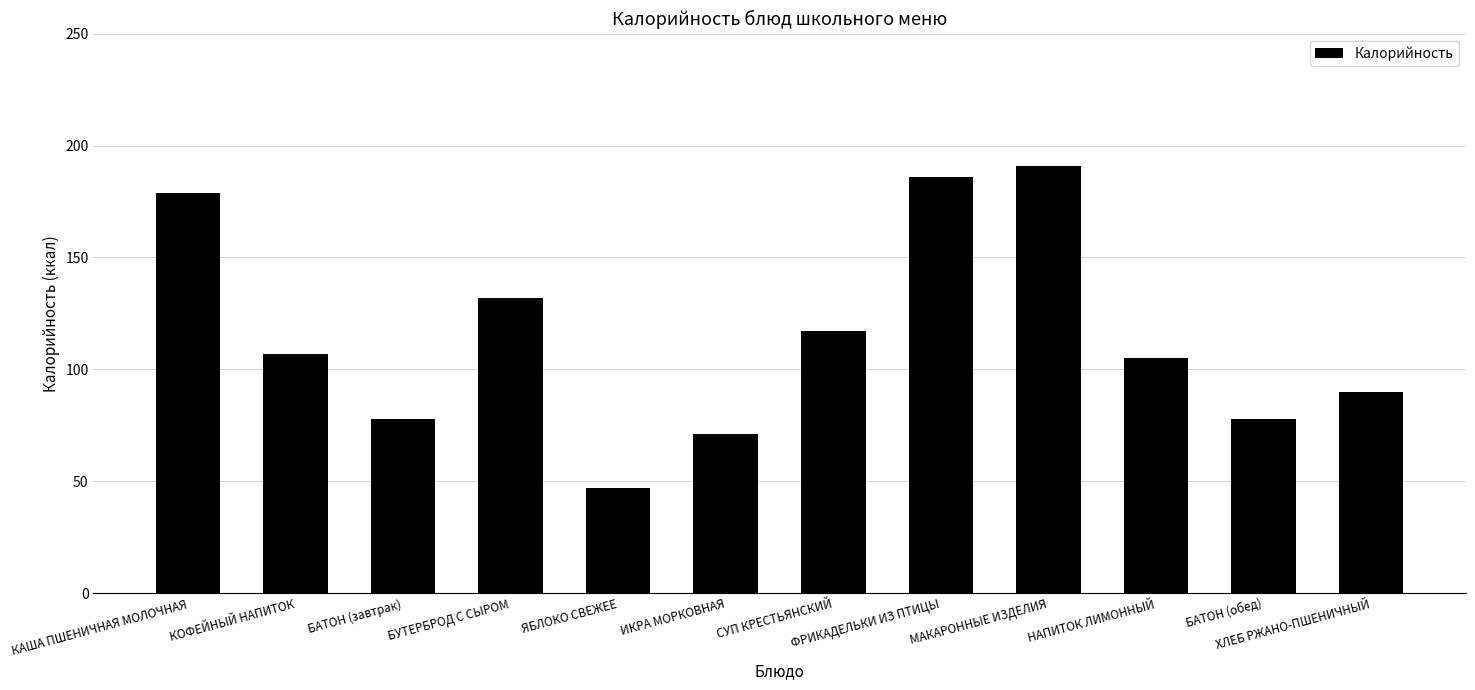

How many values are below 107?

6